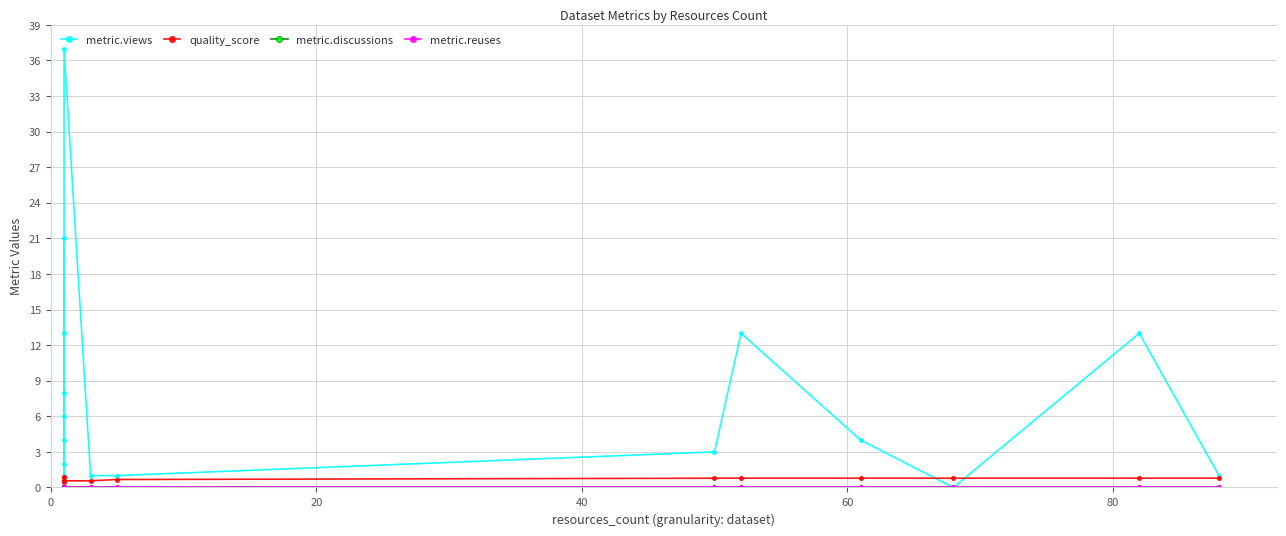

Does the chart have visible grid lines?

Yes